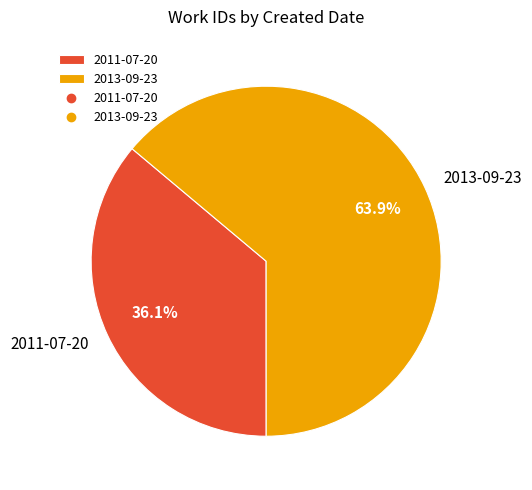

To the nearest percent, what percentage of the pie is 2011-07-20?

36%